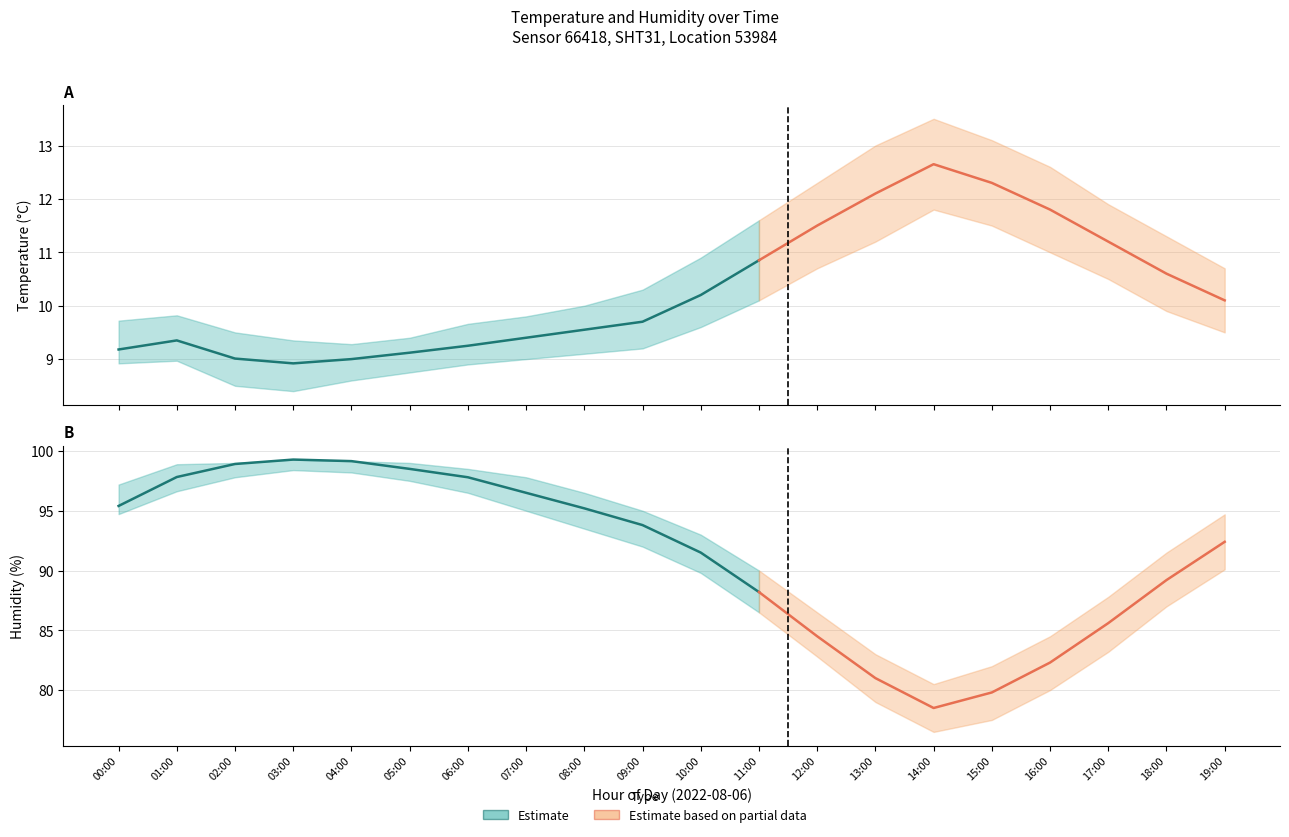

How many lines are shown in the chart?

6